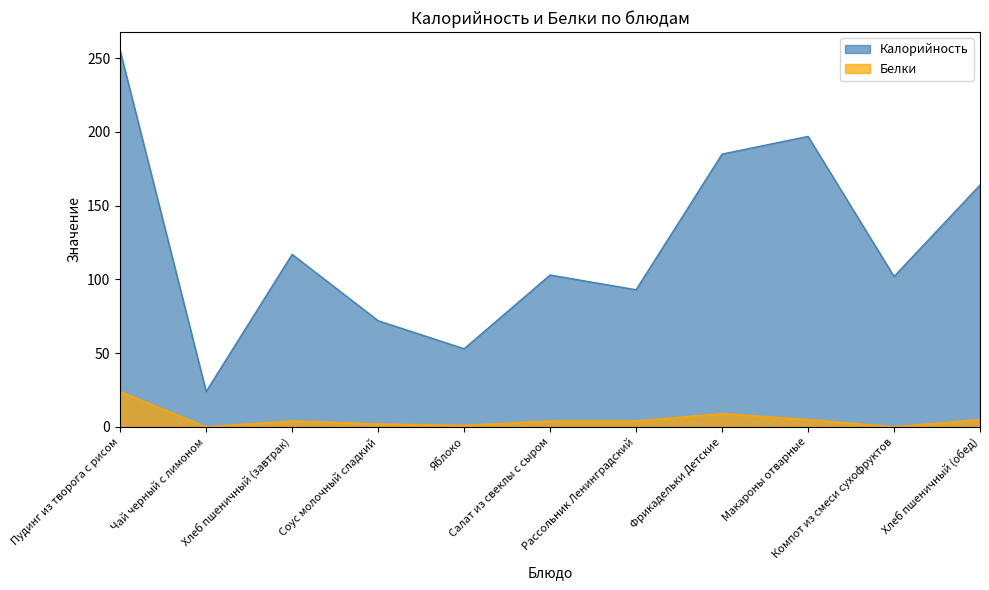

What position from the left is Хлеб пшеничный (обед)?

11